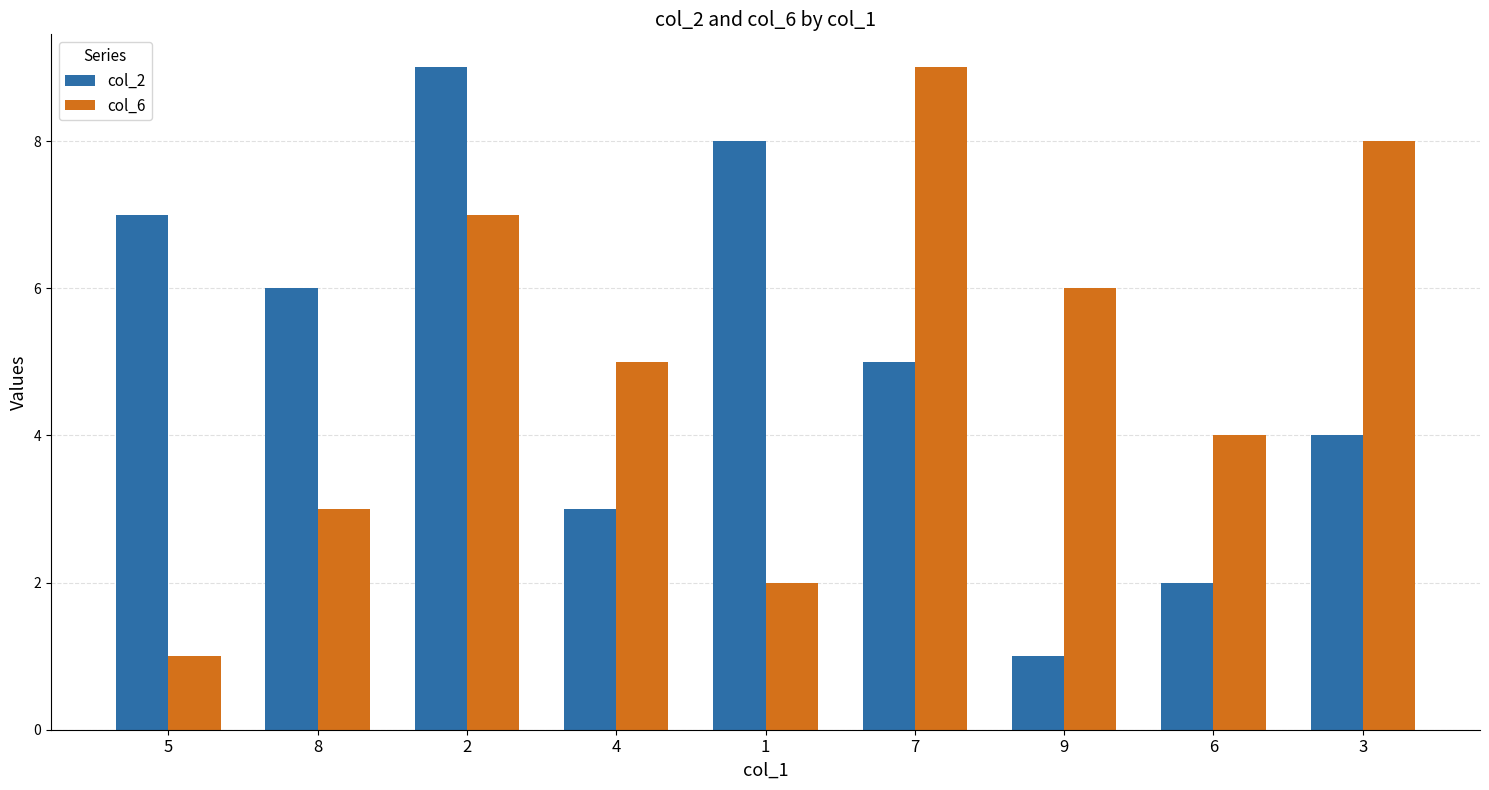

Is the value of col_2 at 8 greater than the value of col_6 at 3?

No